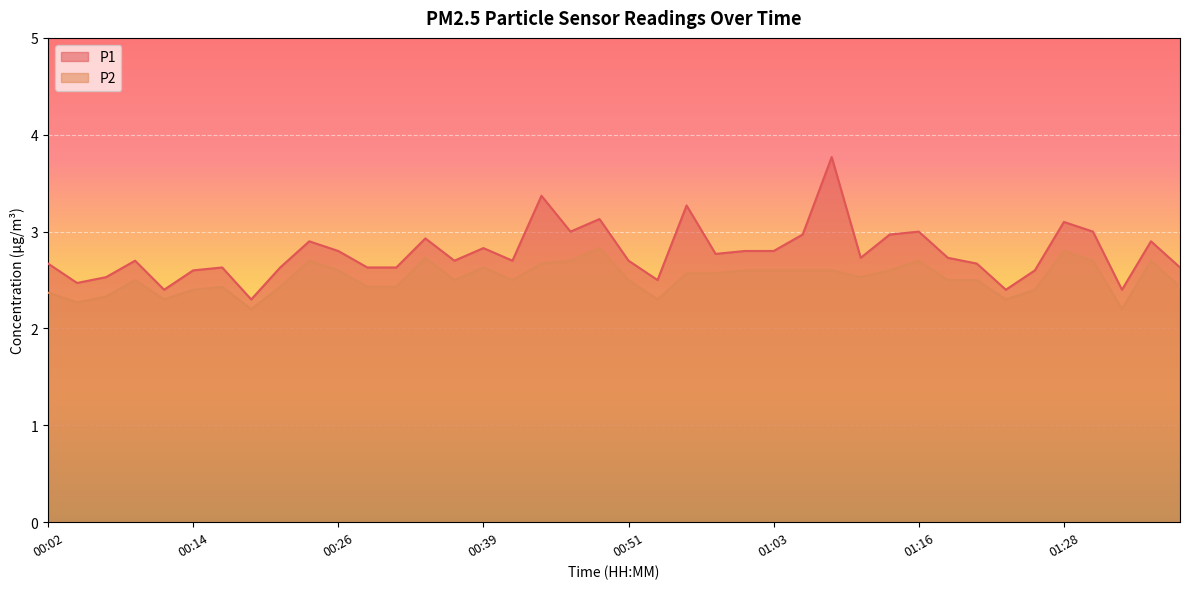

Read the P1 value at 01:21.

2.7